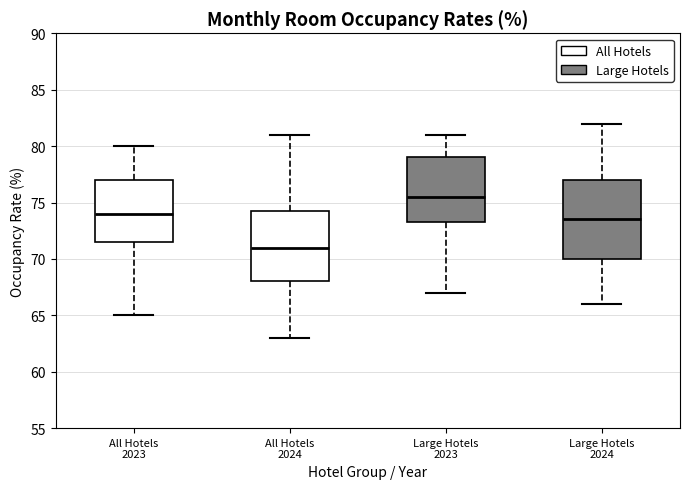

Reading left to right, transcribe this box plot: for each box, give where its median line is, the range the box spans, and where its two whiskers end, as read against the y-axis. The values are not printed on the chart, so give them approximately, as read against the axis.

All Hotels 2023: median 74.0, box 71.5 to 77.0, whiskers 65.0 to 80.0
All Hotels 2024: median 71.0, box 68.0 to 74.5, whiskers 63.0 to 81.0
Large Hotels 2023: median 75.5, box 73.5 to 79.0, whiskers 67.0 to 81.0
Large Hotels 2024: median 73.5, box 70.0 to 77.0, whiskers 66.0 to 82.0